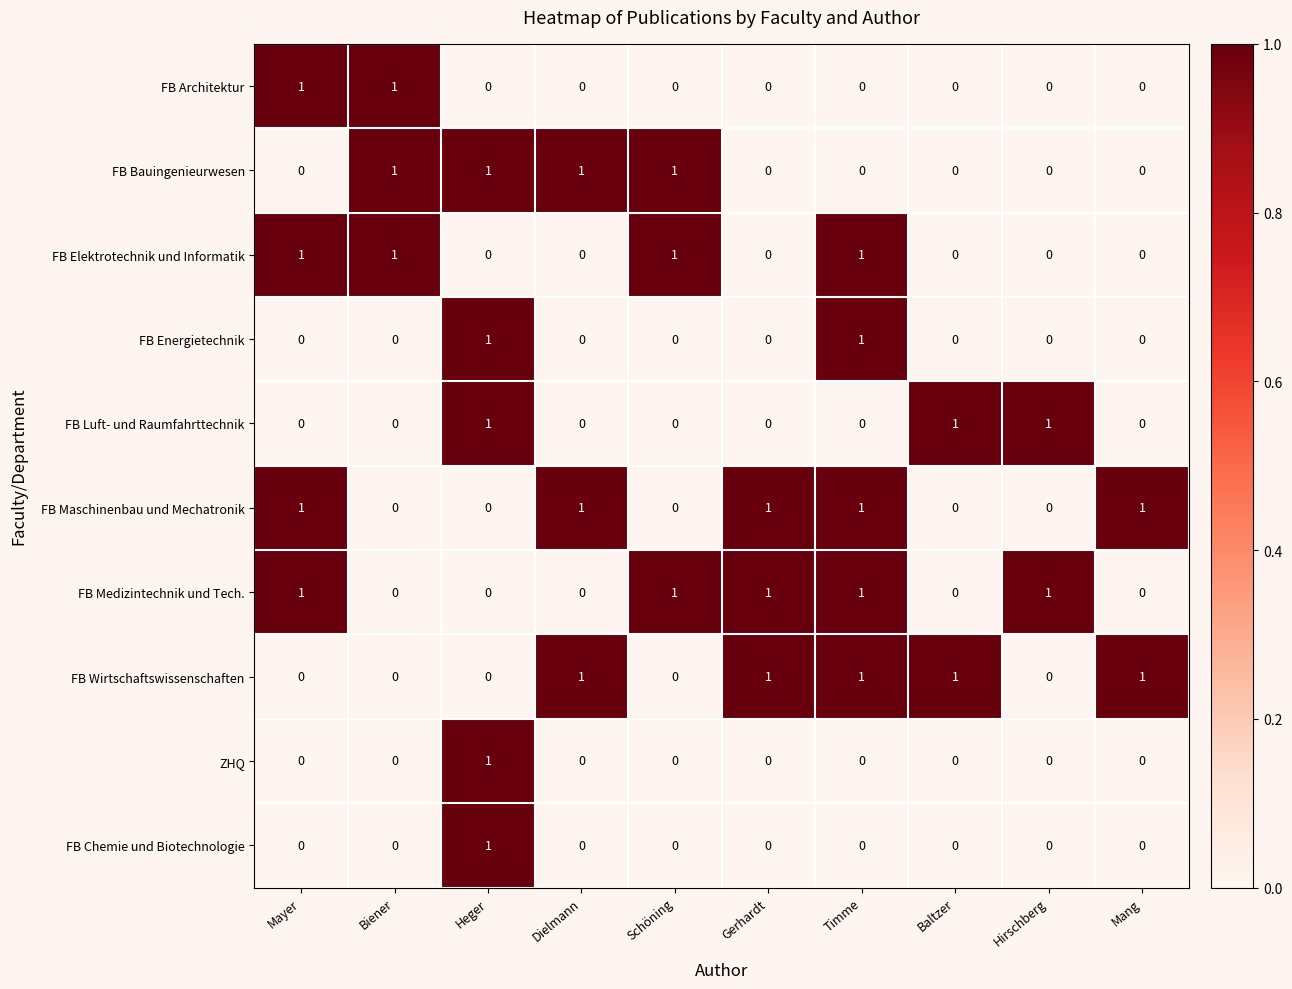

Is it true that FB Energietechnik equals 1 at Heger?

True